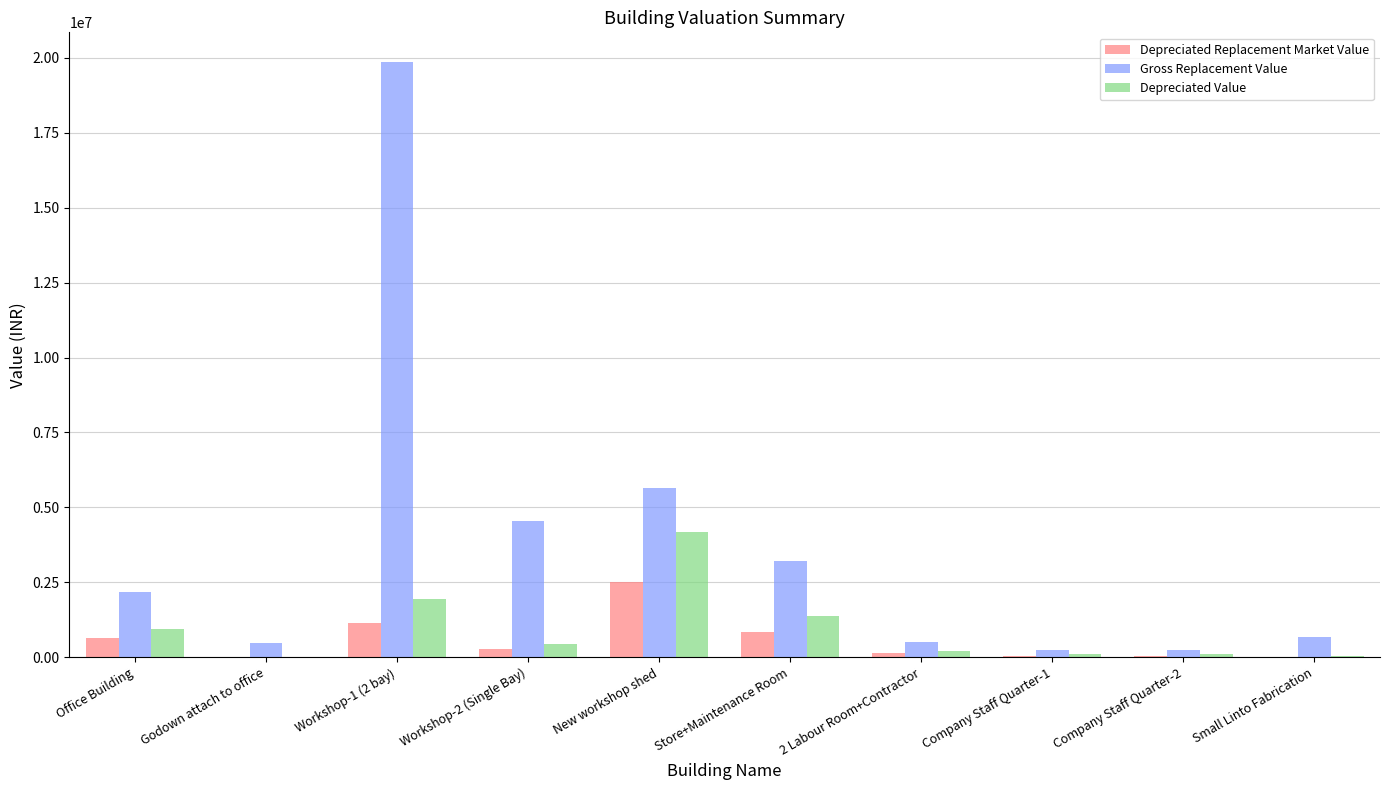

What is the sum of the Depreciated Value values at Office Building and Company Staff Quarter-2?

1038297.0